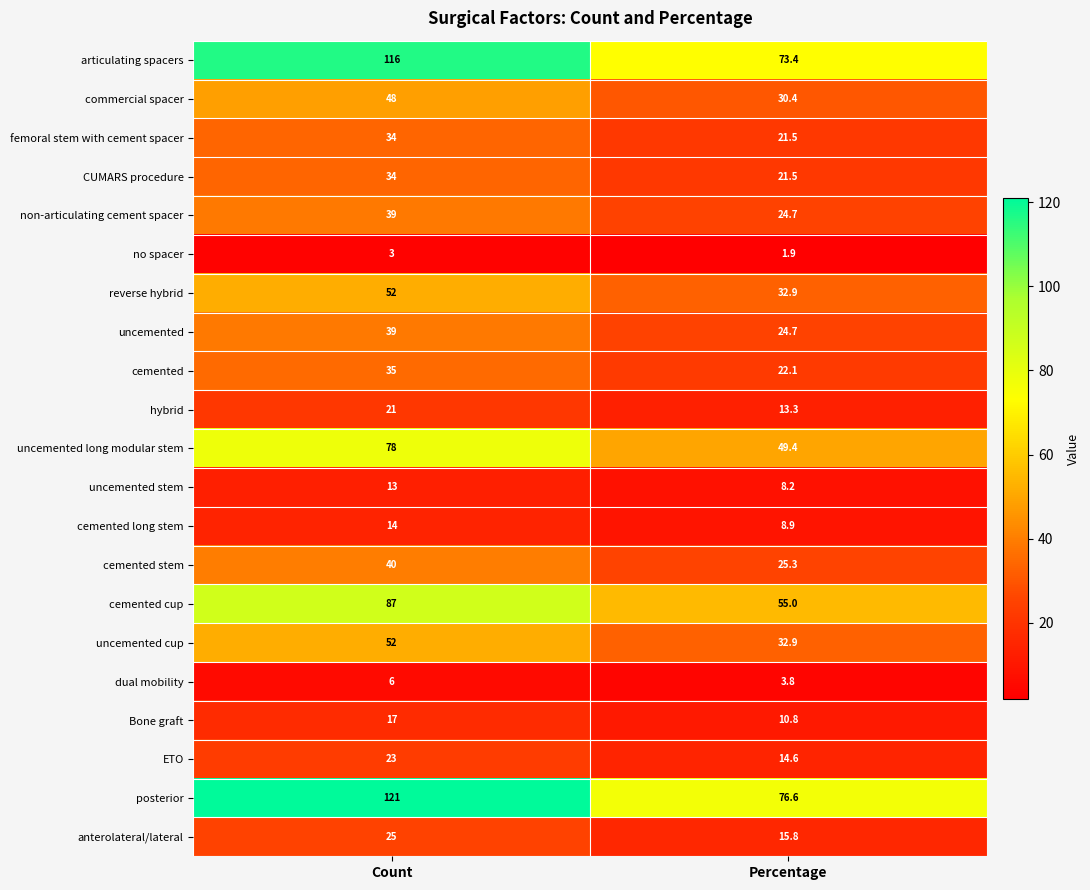

Which series has the largest total across all categories?

posterior